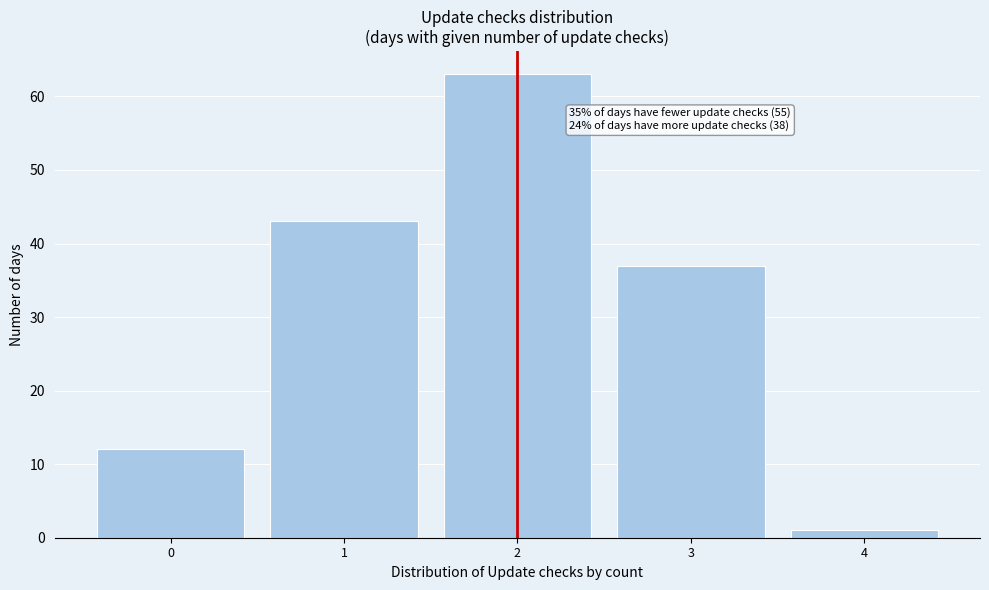

Which range on the x-axis has the tallest bar?

1.5 to 2.5